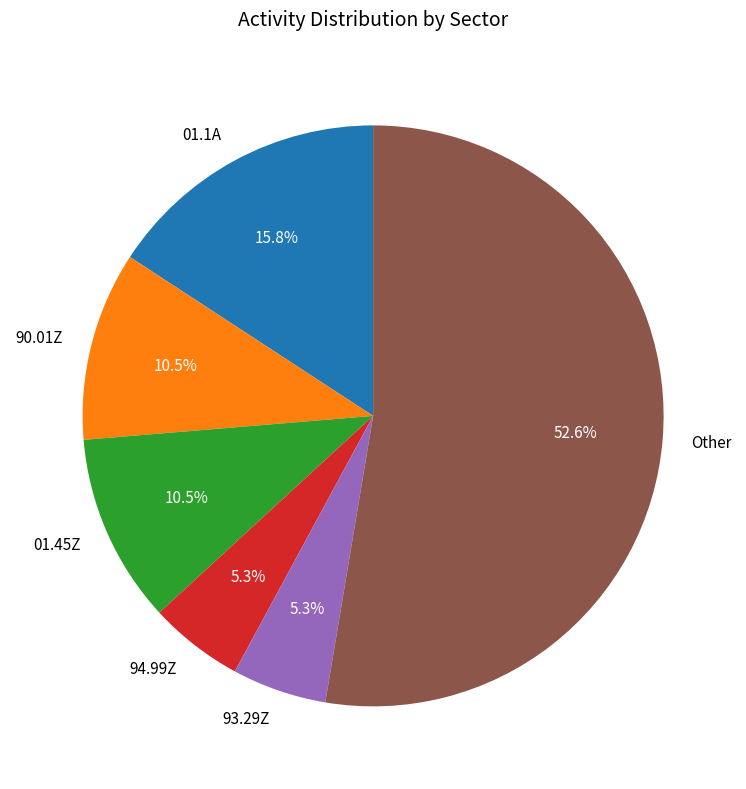

To the nearest percent, what is the difference between the largest and smallest slice percentages?

47%